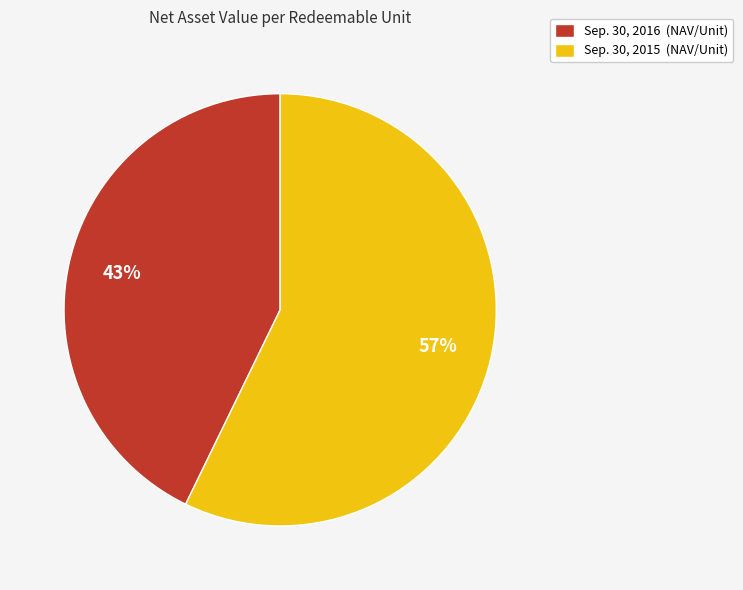

To the nearest percent, what percentage of the pie is Sep. 30, 2016?

43%